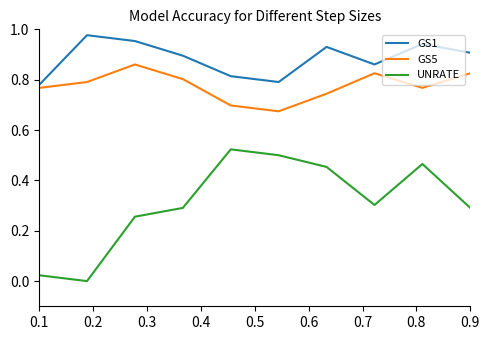

In GS5, how many points are higher than both neighbors (excluding endpoints)?

2